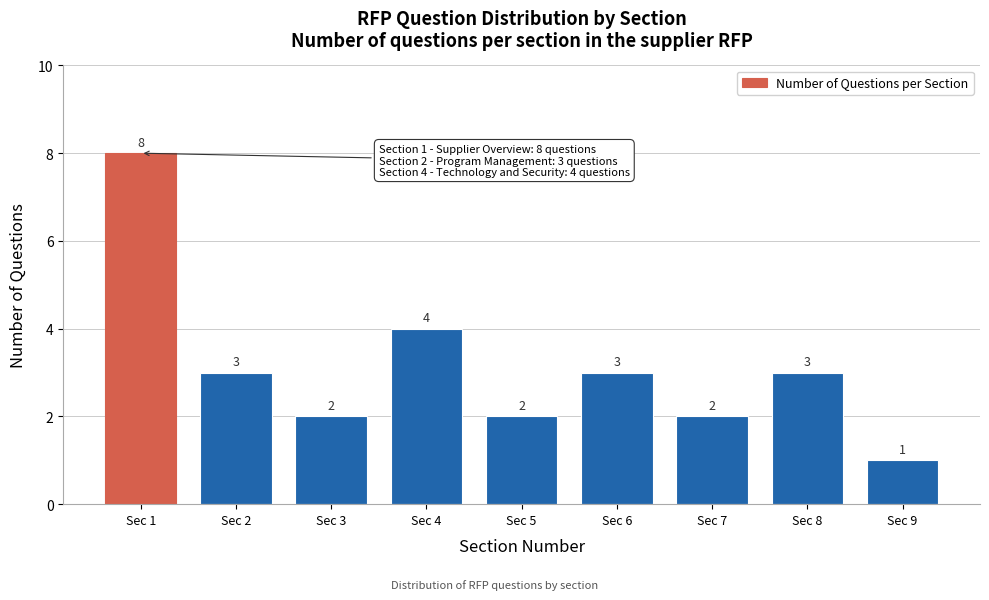

Reading right to left, list all the values displayed in this chart.

1	3	2	3	2	4	2	3	8